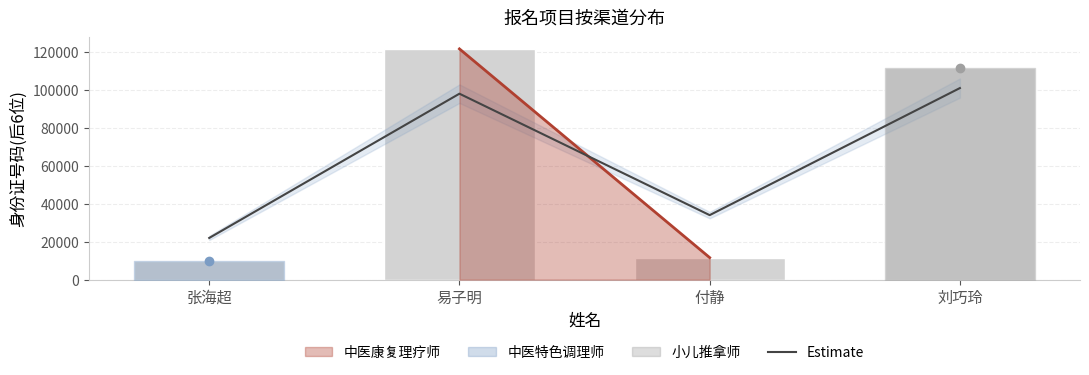

Between 付静 and 刘巧玲, which is larger?

刘巧玲